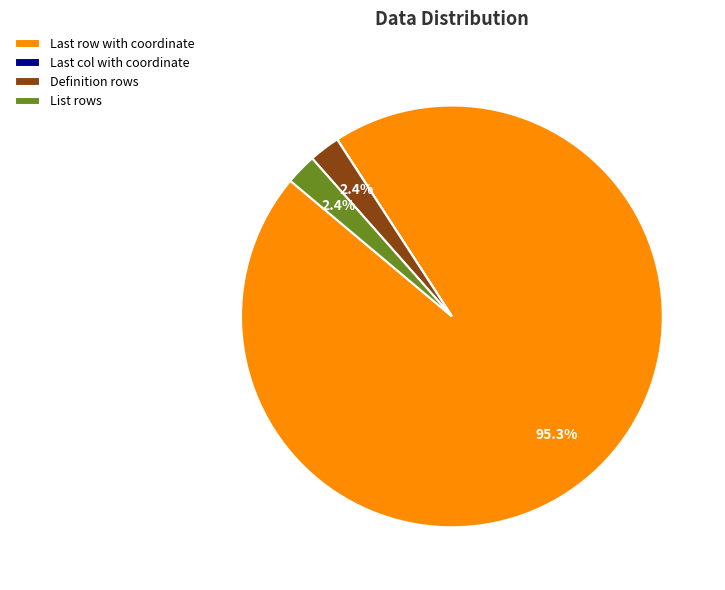

Is there any slice that represents more than half of the pie?

Yes